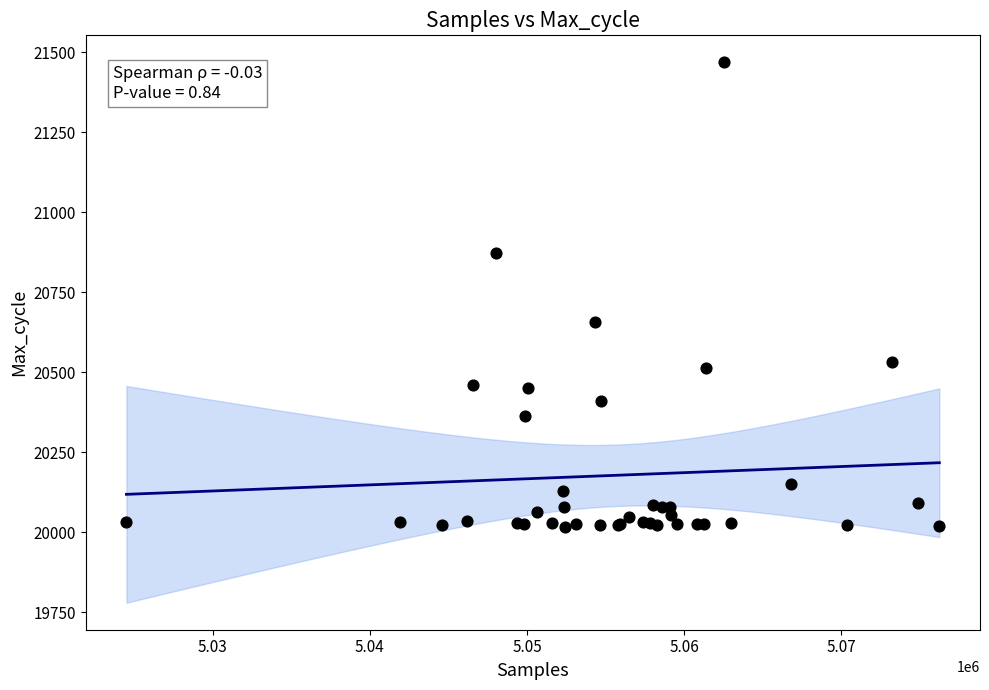

What Y value in the scatter plot is closest to 20742?

20658